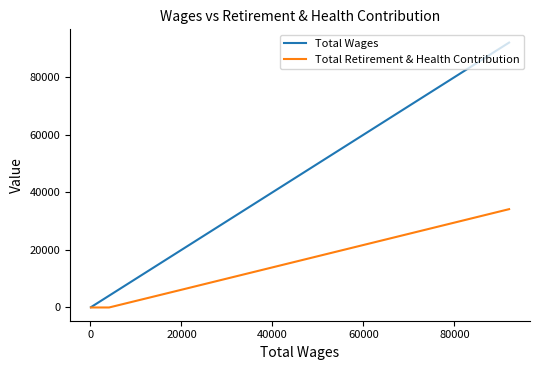

Which series has the largest range (max minus min)?

Total Wages